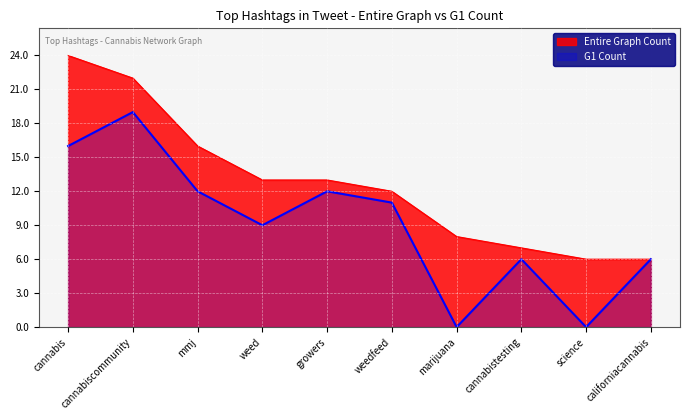

Which series has the widest spread of values?

G1 Count